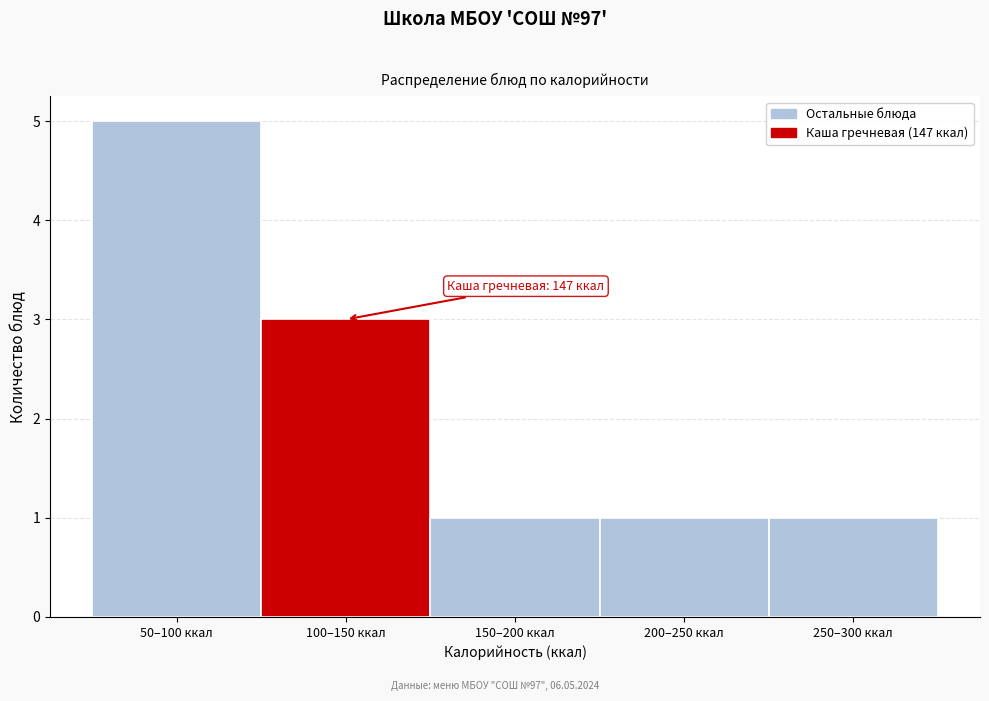

Reading left to right, transcribe all the data shown in this chart.

50–100 ккал=5	100–150 ккал=3	150–200 ккал=1	200–250 ккал=1	250–300 ккал=1